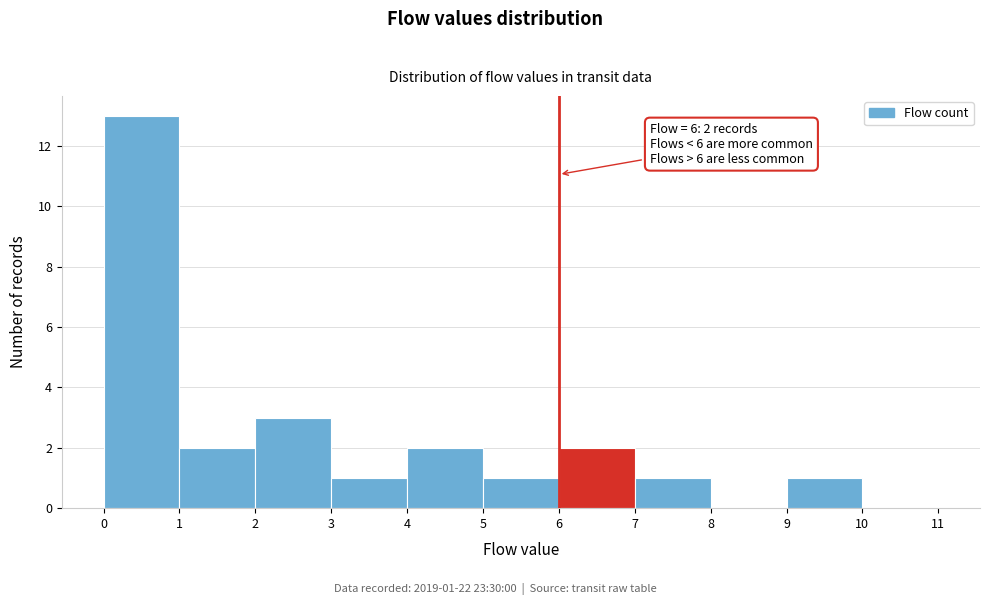

Which range on the x-axis has the tallest bar?

0 to 1